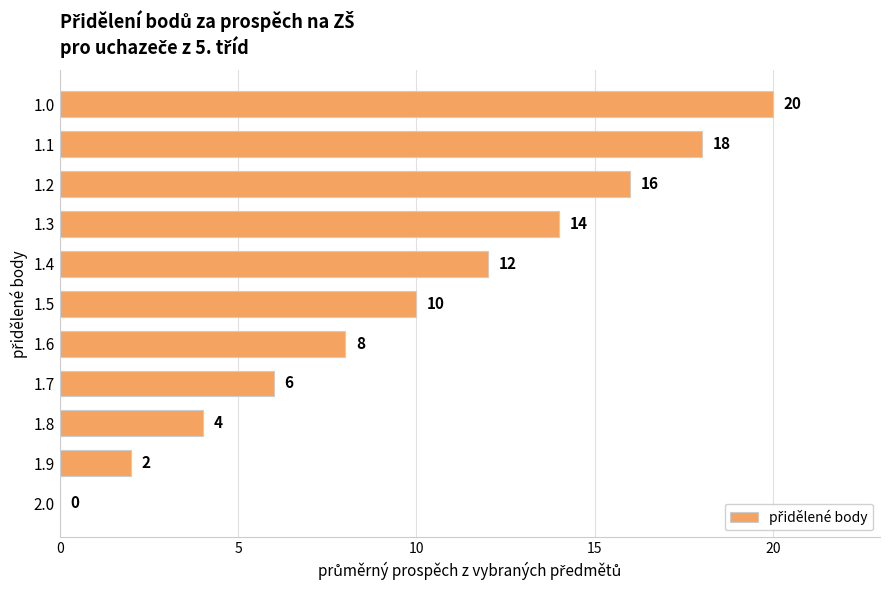

Are the bars horizontal?

Yes